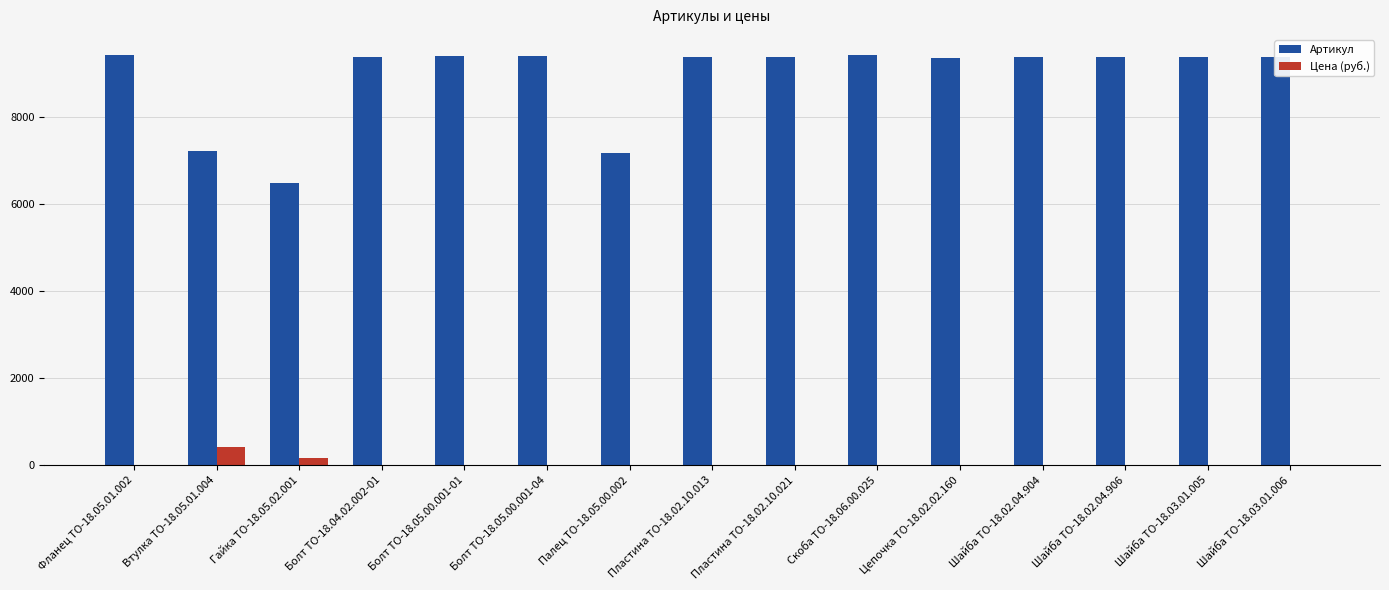

What is the sum of all Артикул values?

133481